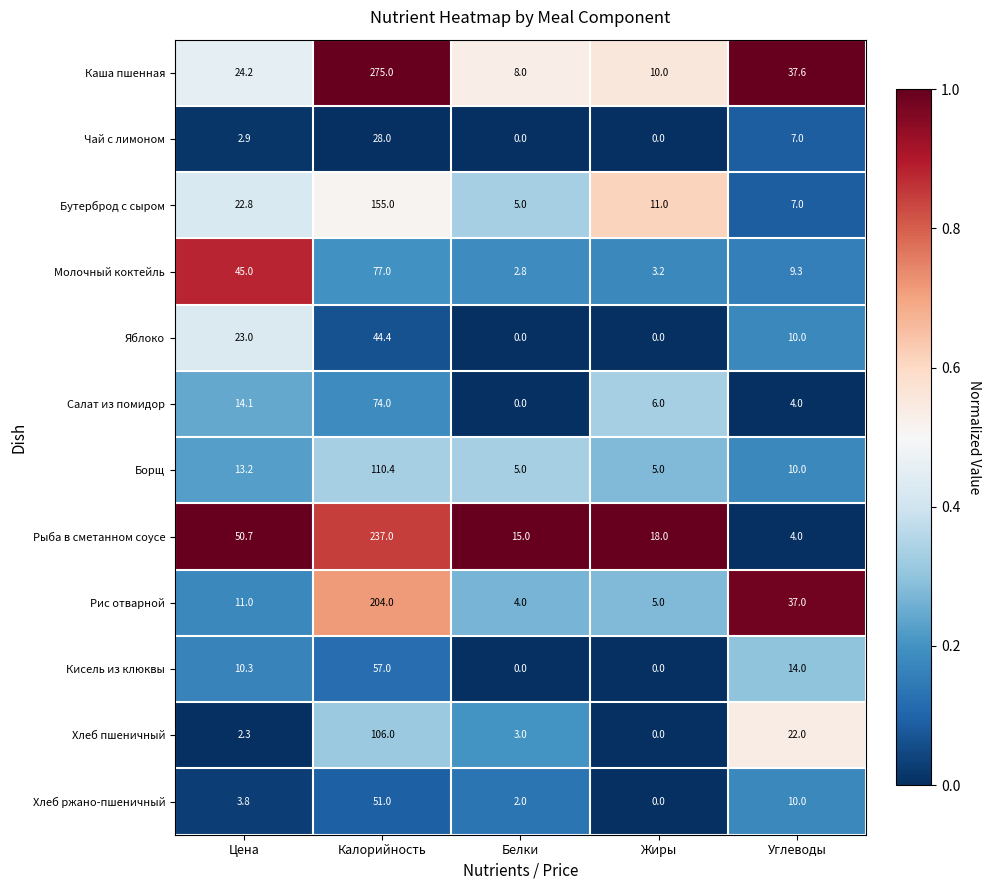

What is the spread (max minus min) of values at Углеводы?

33.6